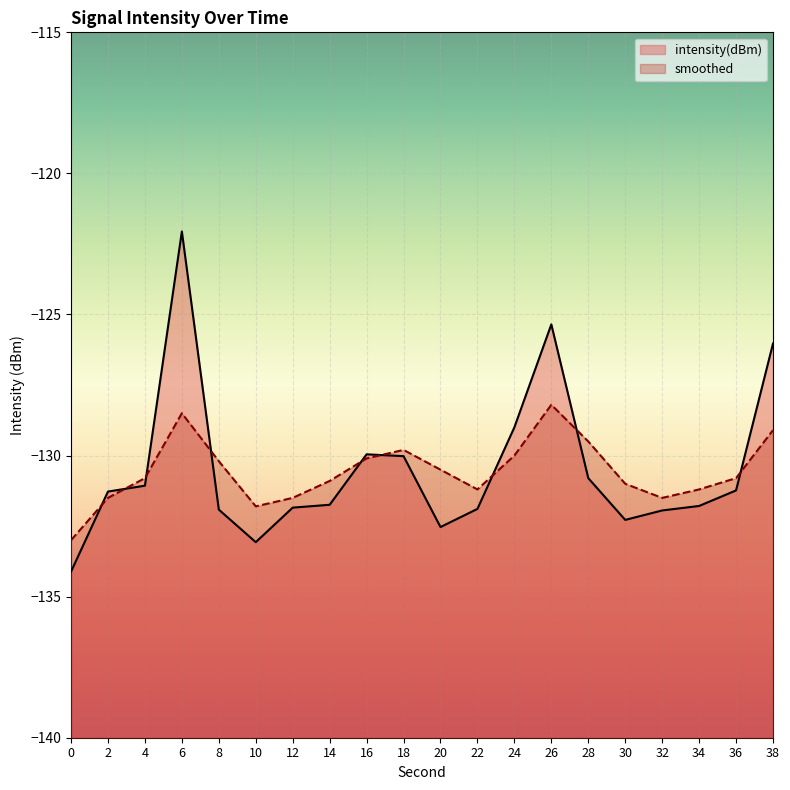

What is the approximate value of smoothed at 18?

-129.8